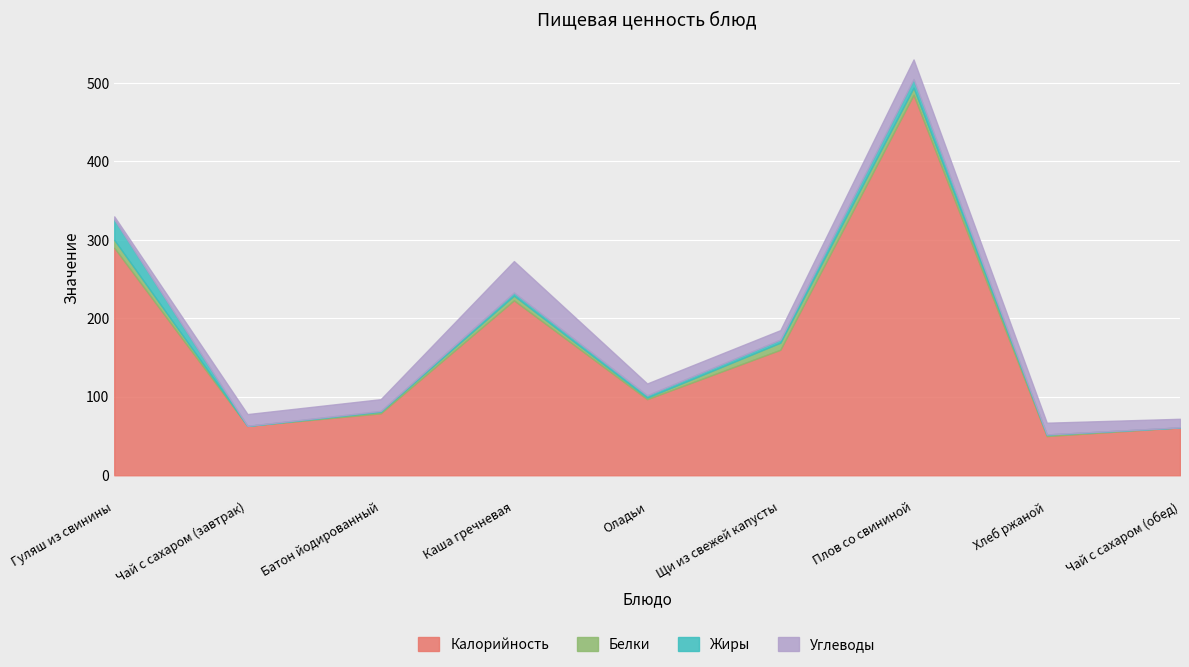

What is the approximate value of Углеводы at Гуляш из свинины, to the nearest 5?

5